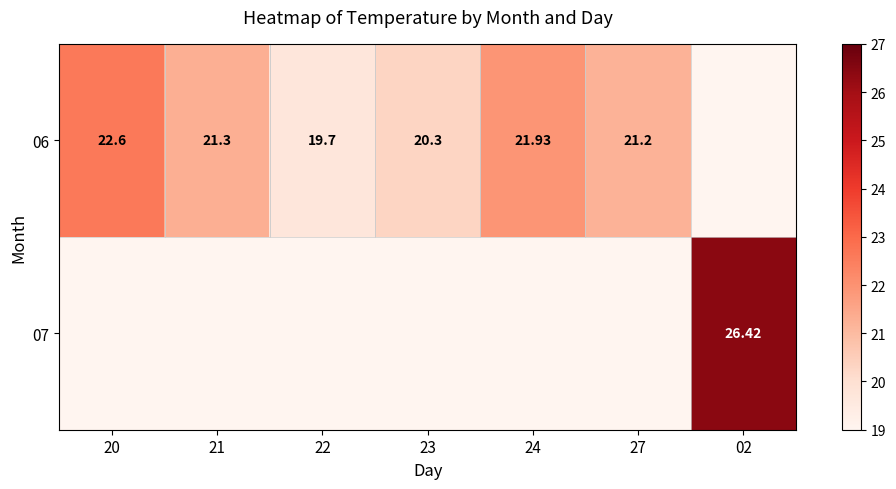

What is the sum of the 06 values at 23 and 20?

42.9